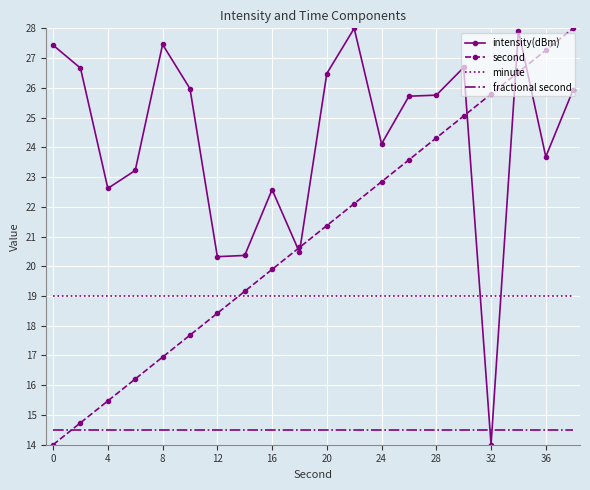

How many intersections are there between minute and intensity(dBm)?

2